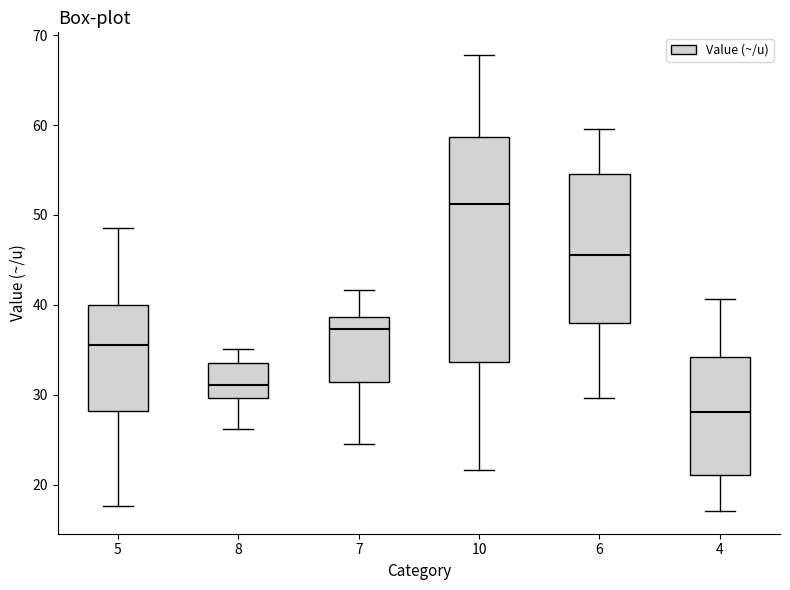

Comparing the boxes themselves (not the whiskers), which one is the tallest?

10